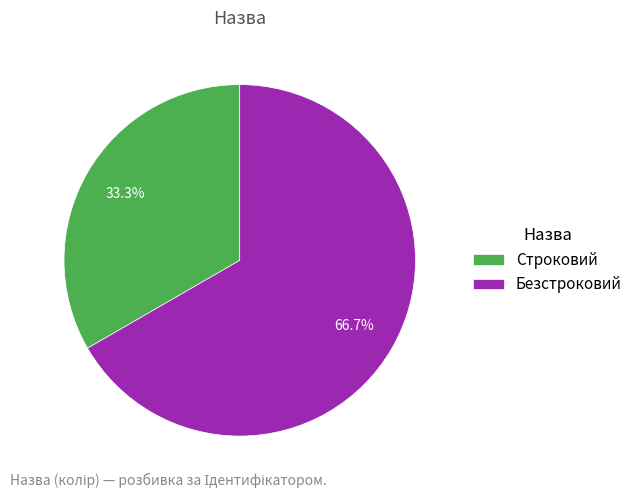

Which slice is the smallest?

Строковий